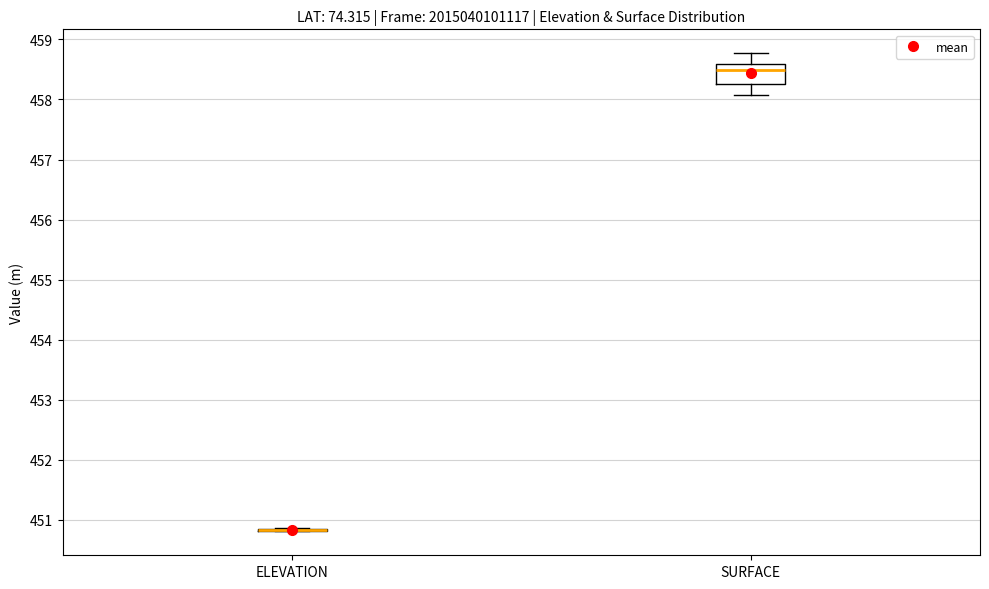

Reading left to right, read every box against the y-axis: the position of its median line, the range the box covers, and the ends of its whiskers. The values are not printed on the chart, so give them approximately, as read against the axis.

ELEVATION: box collapsed to a line at 450.8, whiskers 450.8 to 450.9
SURFACE: median 458.5, box 458.3 to 458.6, whiskers 458.1 to 458.8